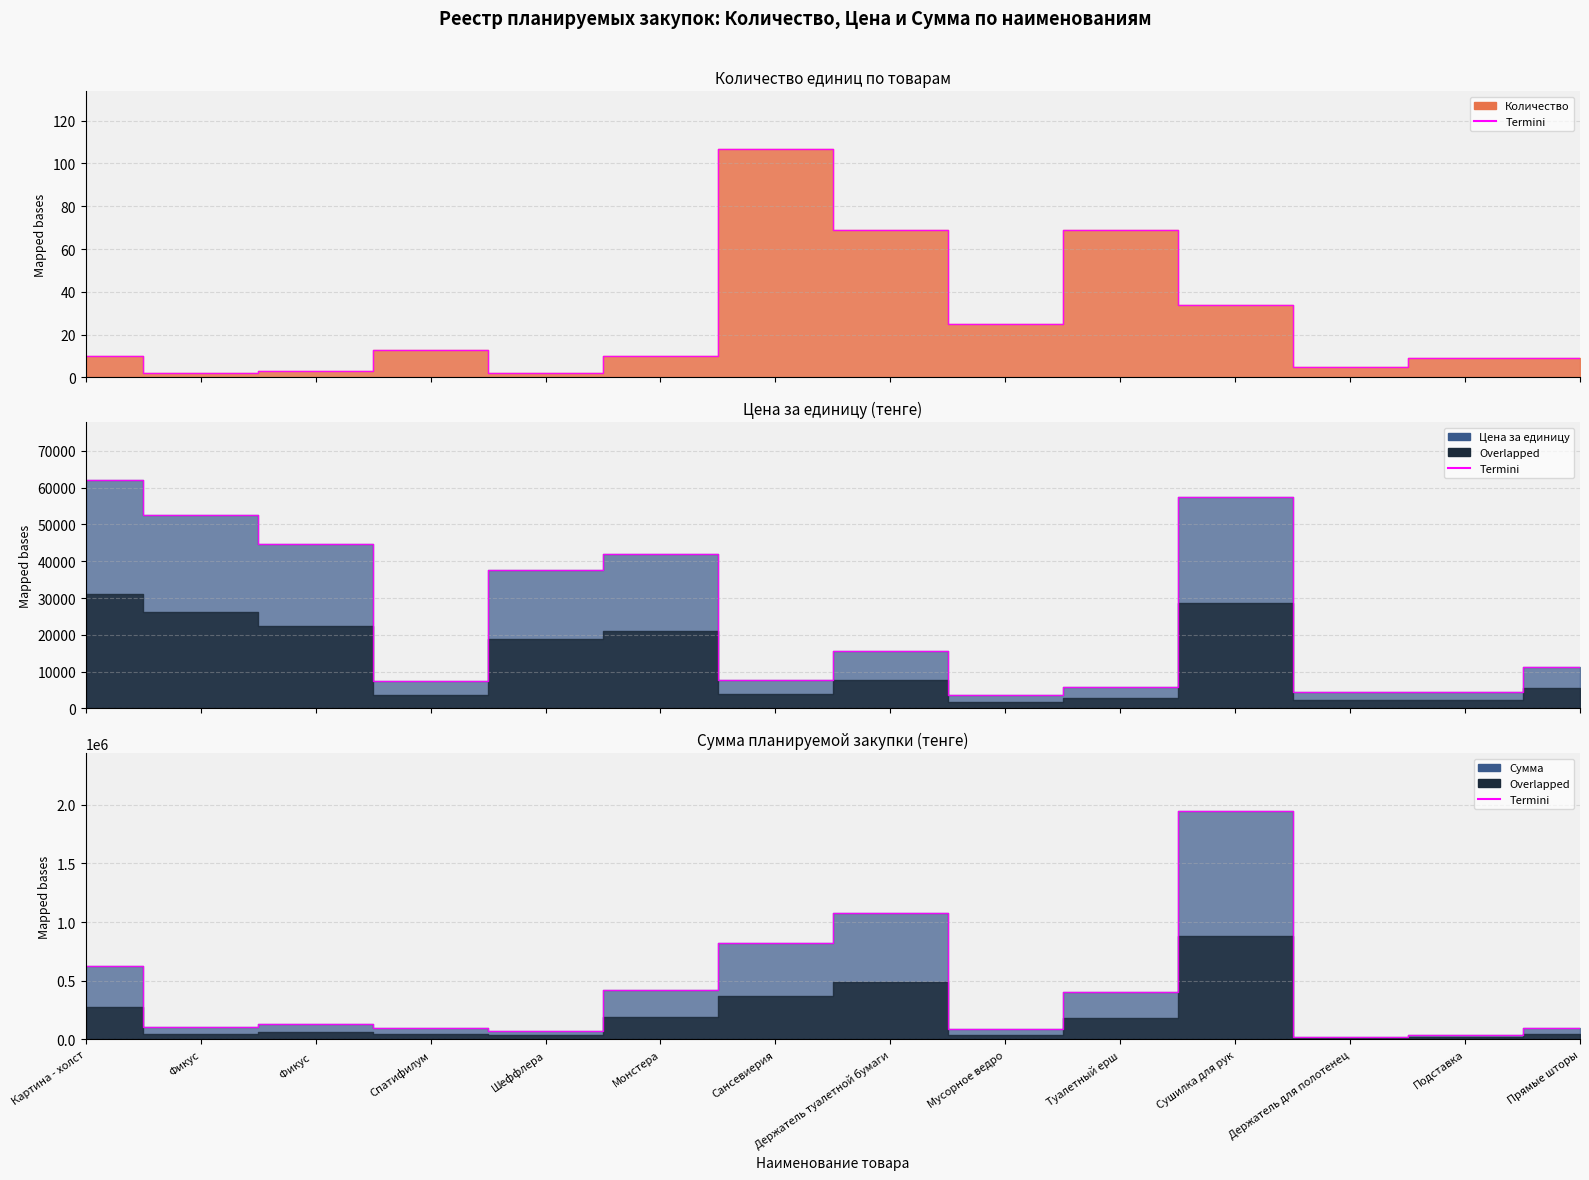

What value does the data have at Держатель для полотенец?

22893.8